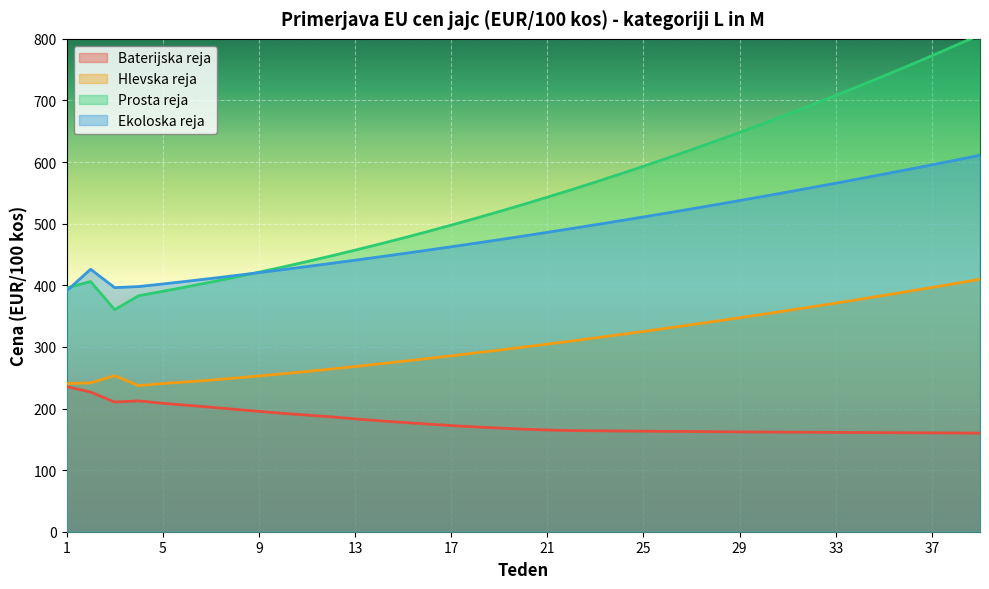

What is the highest value of the Prosta reja series?

806.7